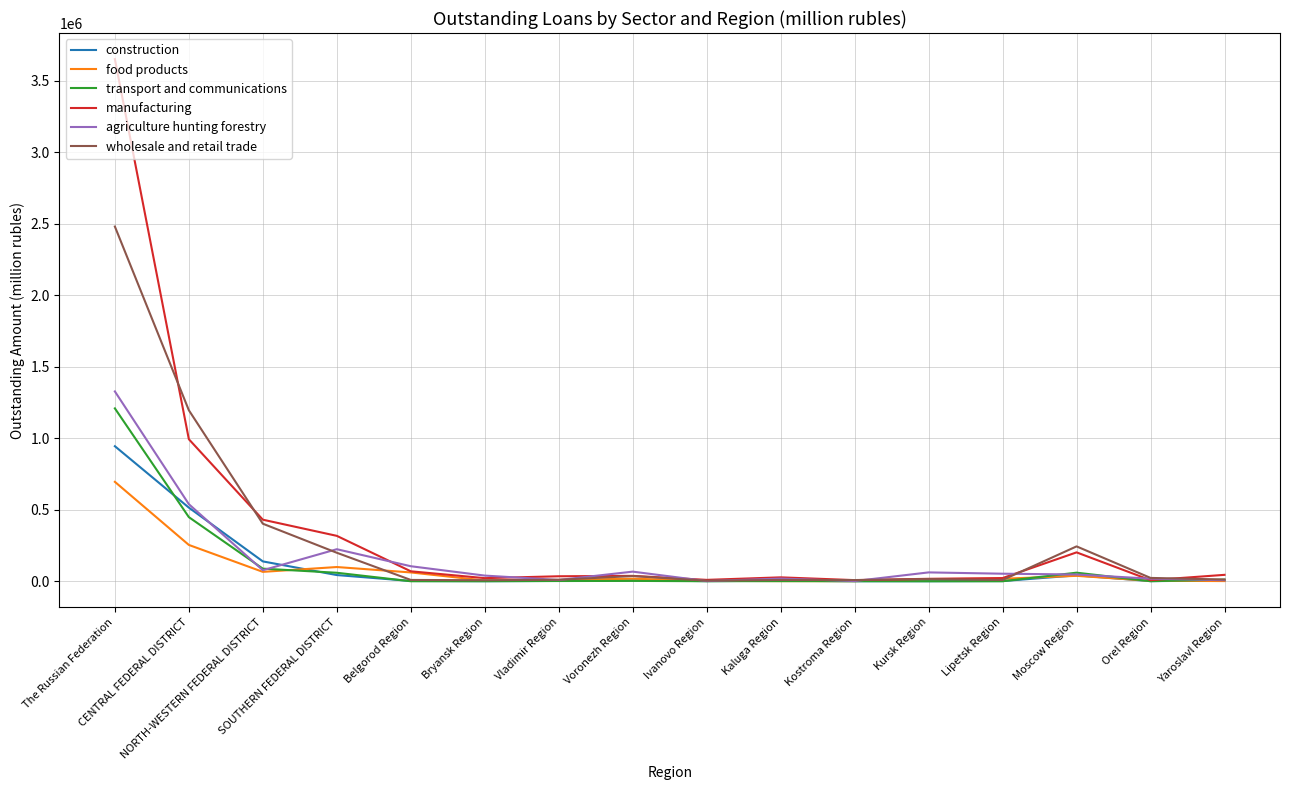

How many values in the transport and communications series are below 1768?

8